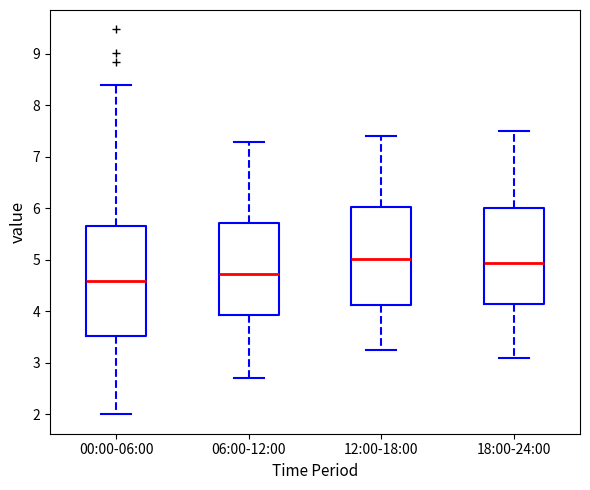

Where is the lower edge of the box for 06:00-12:00 on the y-axis? The values are not printed on the chart, so give them approximately, as read against the axis.

3.9